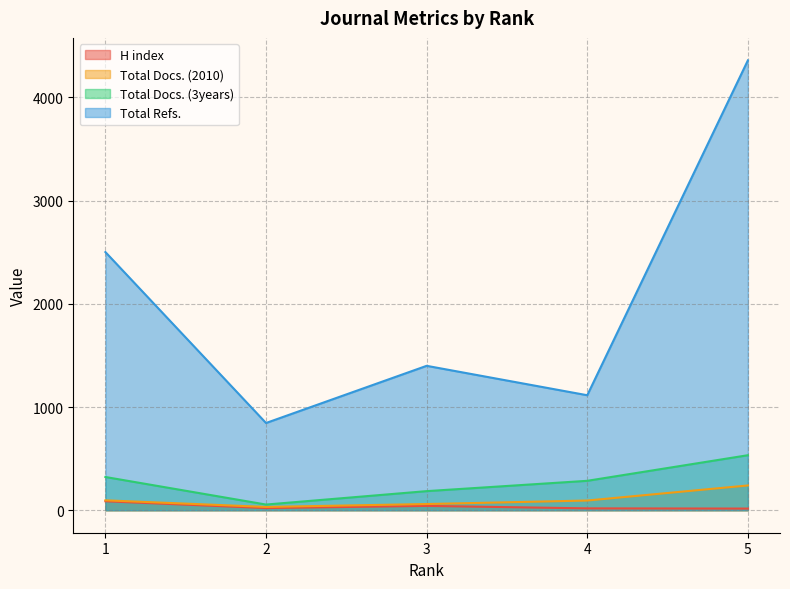

True or false: Total Refs. and H index intersect in this chart.

False